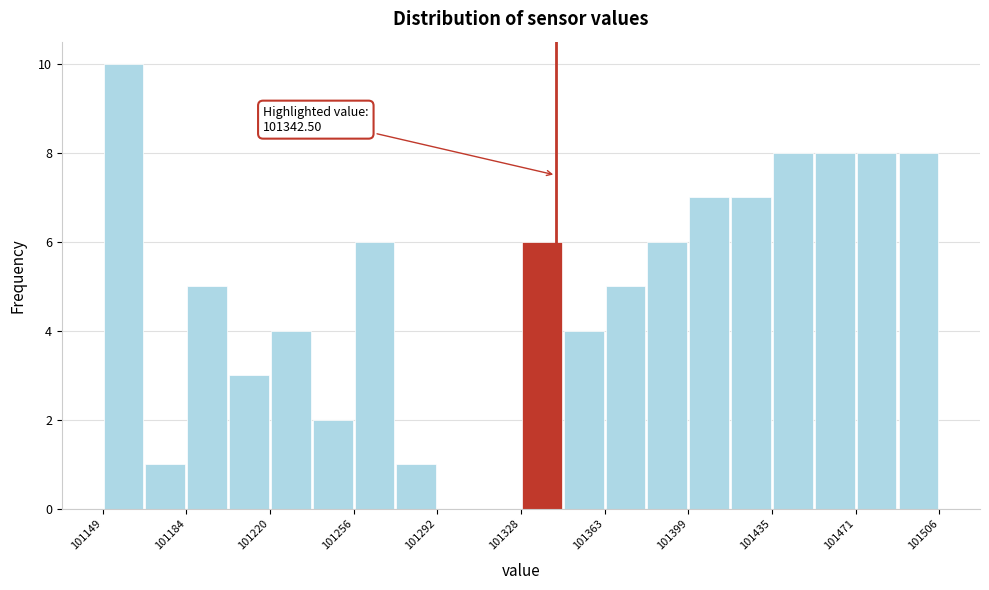

Around what value on the x-axis is the tallest bar? Give the approximate position of its centre, as read against the axis.

101155